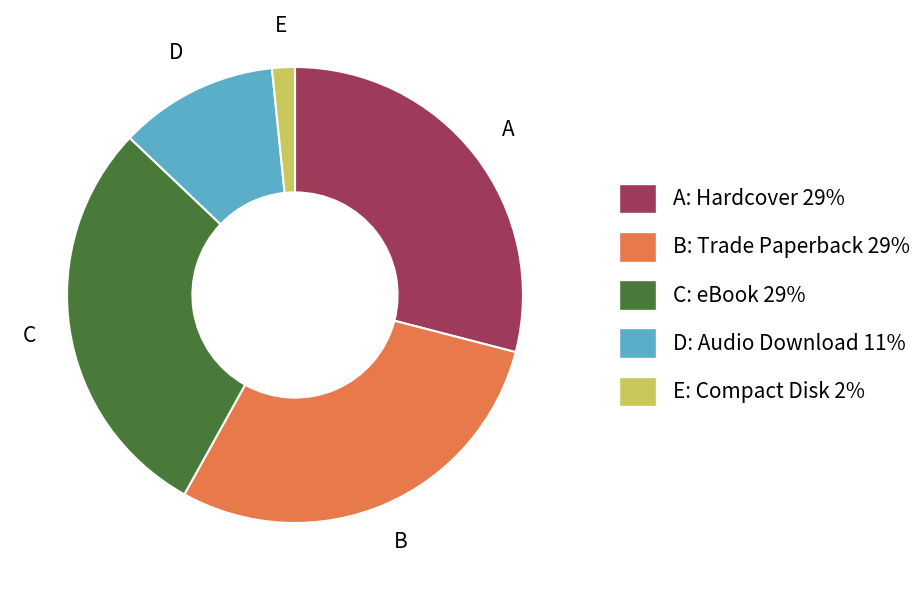

What is the ratio of the value at A: Hardcover 29% to the value at B: Trade Paperback 29%?

1.0